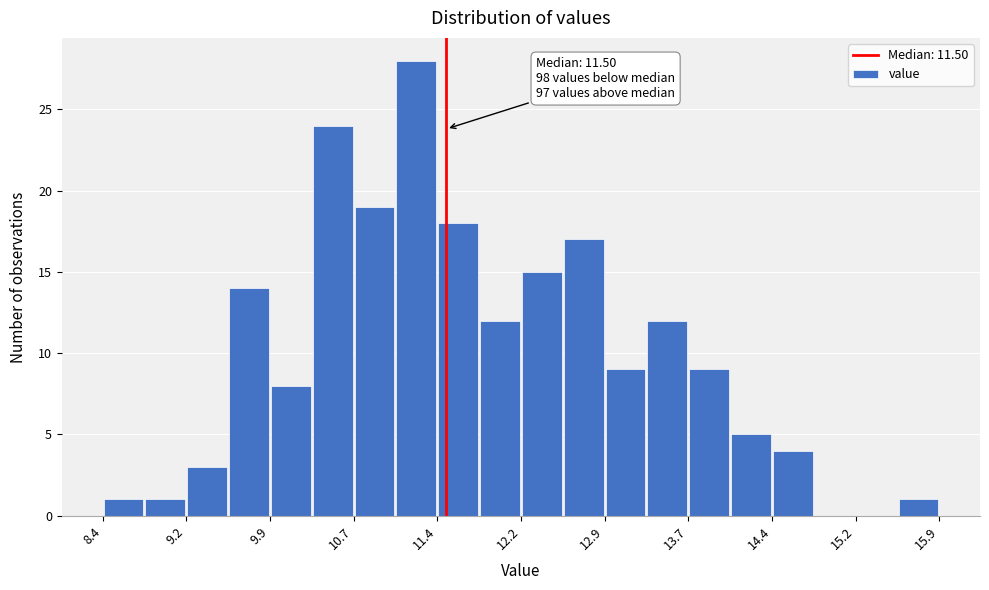

Around what value on the x-axis is the tallest bar? Give the approximate position of its centre, as read against the axis.

11.2